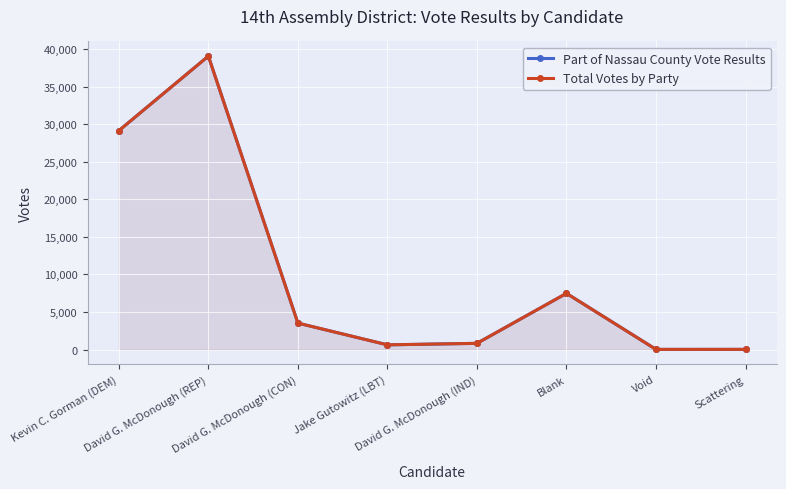

How many data points in Part of Nassau County Vote Results are less than 3517?

4